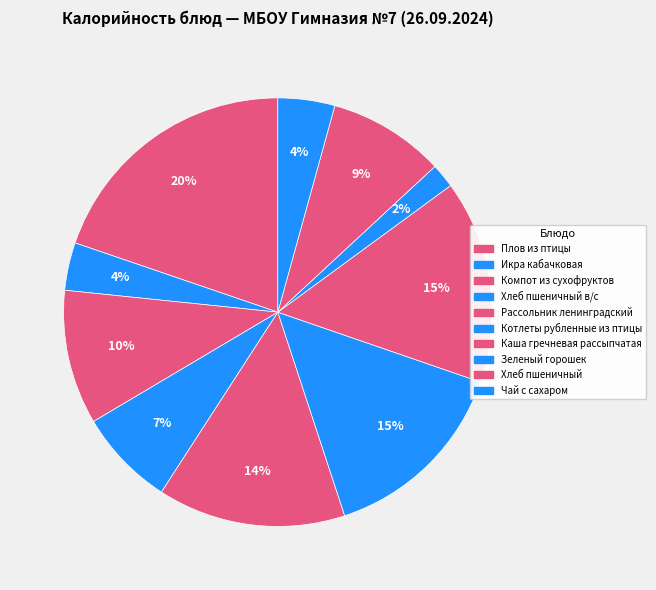

Rank the categories by value from lowest to highest.

Зеленый горошек, Икра кабачковая, Чай с сахаром, Хлеб пшеничный в/с, Хлеб пшеничный, Компот из сухофруктов, Рассольник ленинградский, Котлеты рубленные из птицы, Каша гречневая рассыпчатая, Плов из птицы